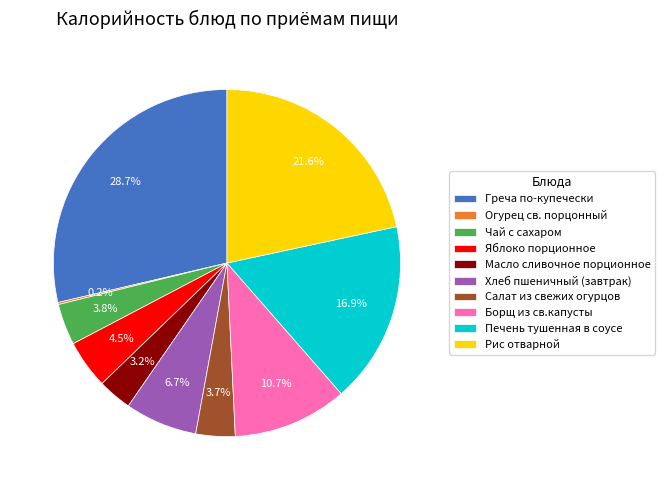

To the nearest percent, what is the combined percentage of Салат из свежих огурцов and Греча по-купечески?

32%